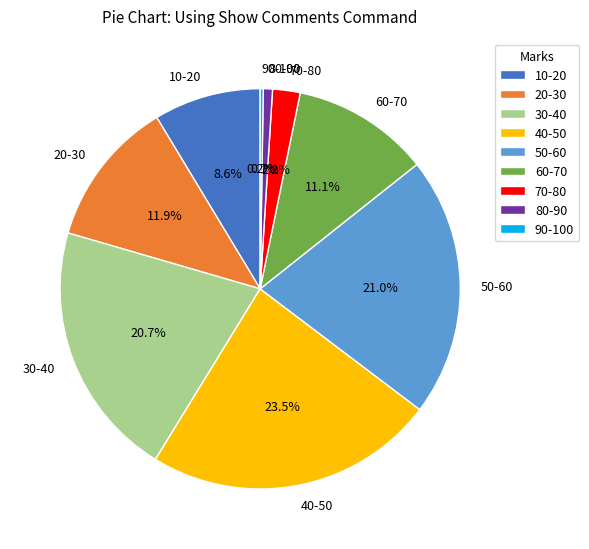

What percentage do 50-60 and 80-90 together represent?

21.7%